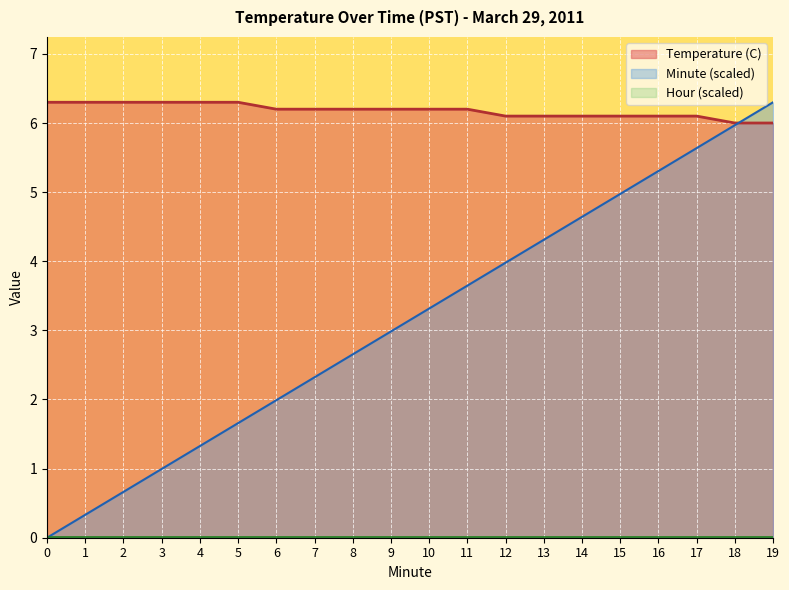

The value of Minute (scaled) at 3 is 0.5. True or false?

False